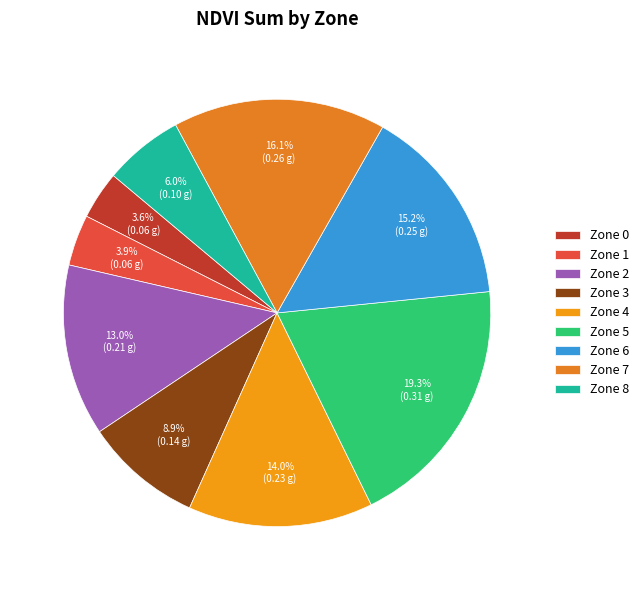

Is Zone 0 the majority of the pie?

No